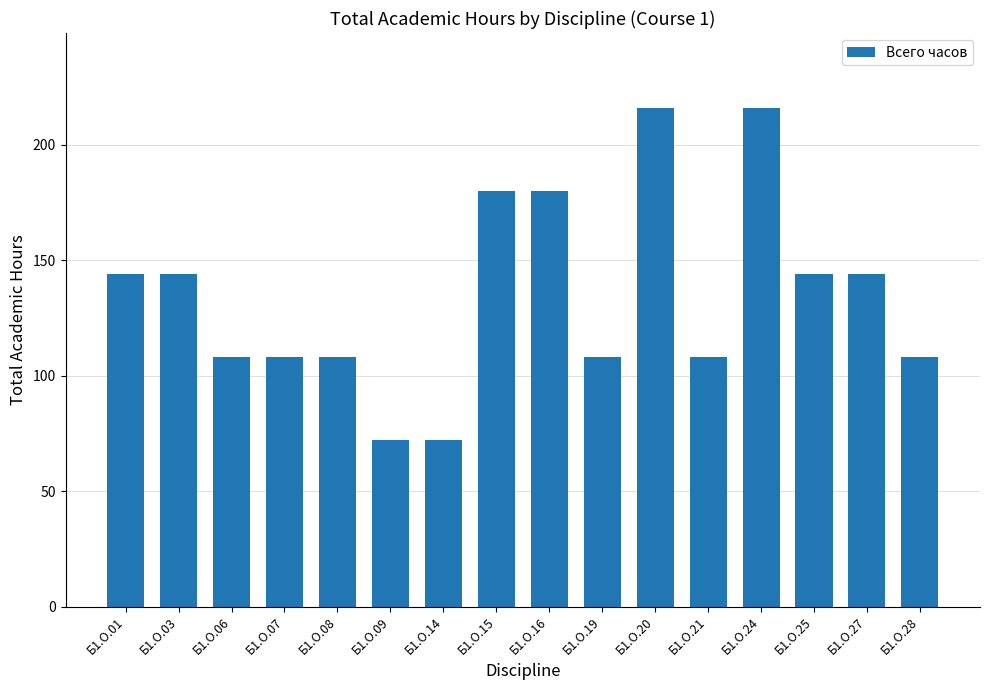

What is the difference between the maximum and second lowest values?

144